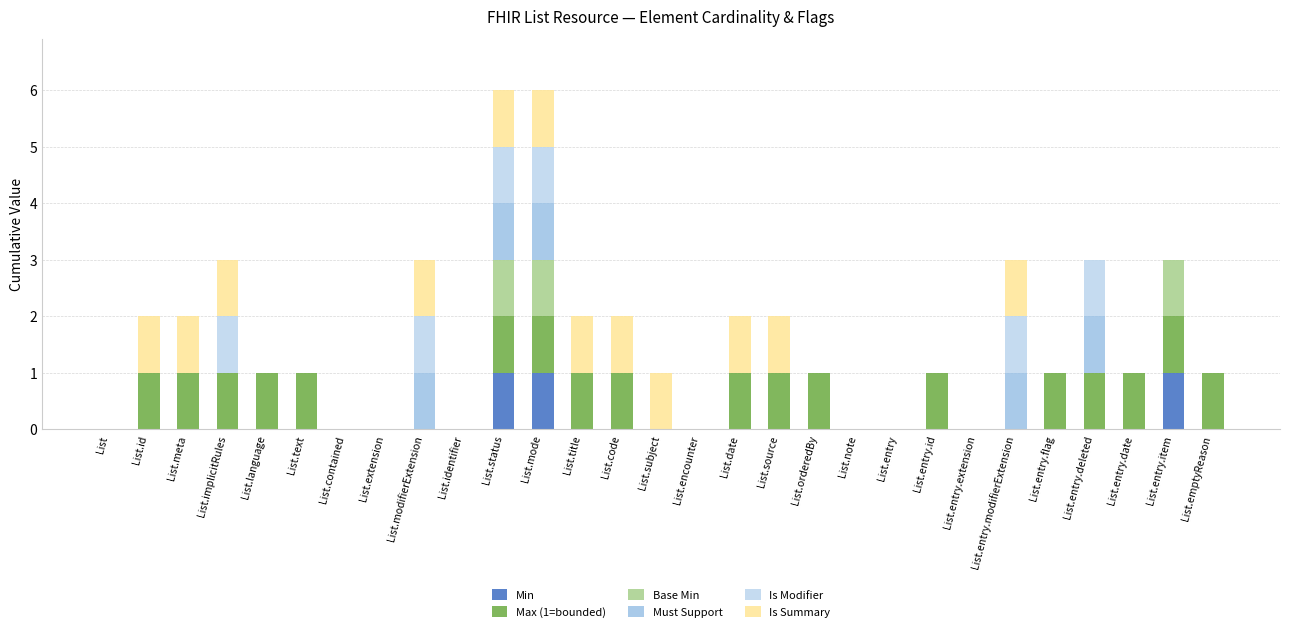

The value of Base Min at List.modifierExtension is 0. True or false?

True